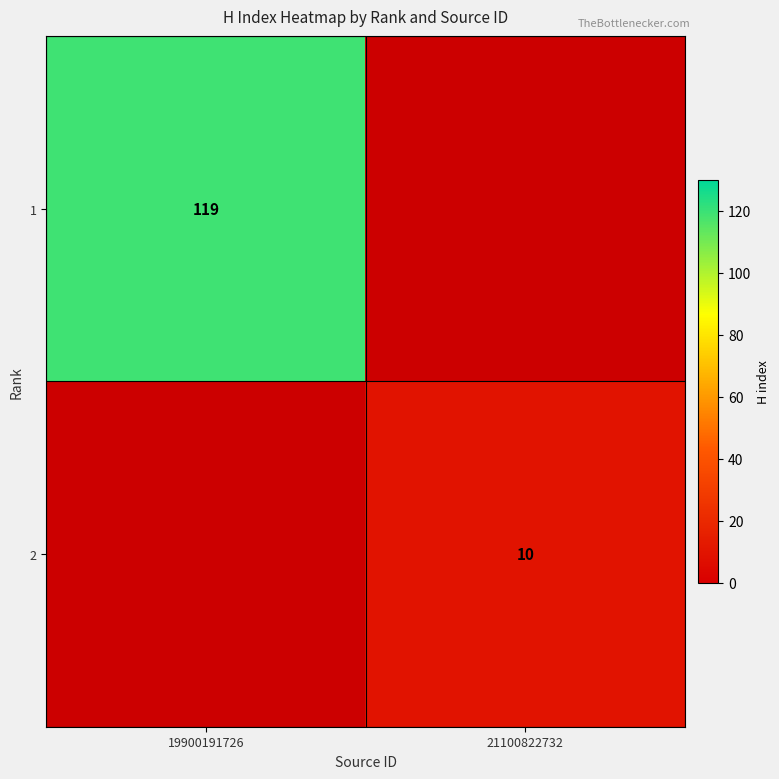

Count the number of data series in this chart.

2